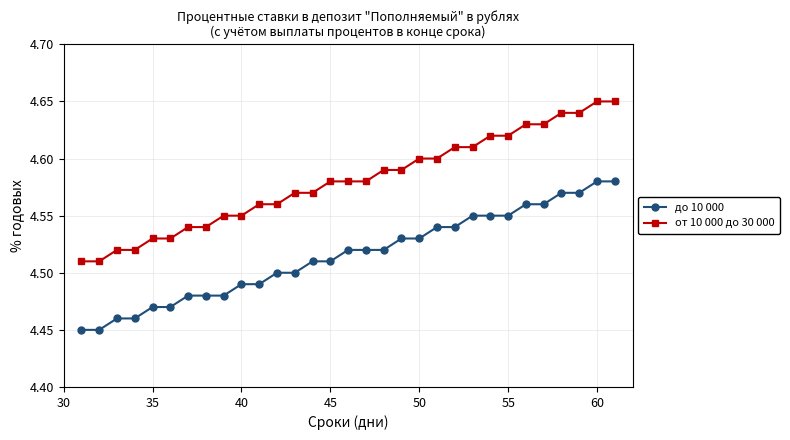

Count the до 10 000 values in the range 4 to 5.

31